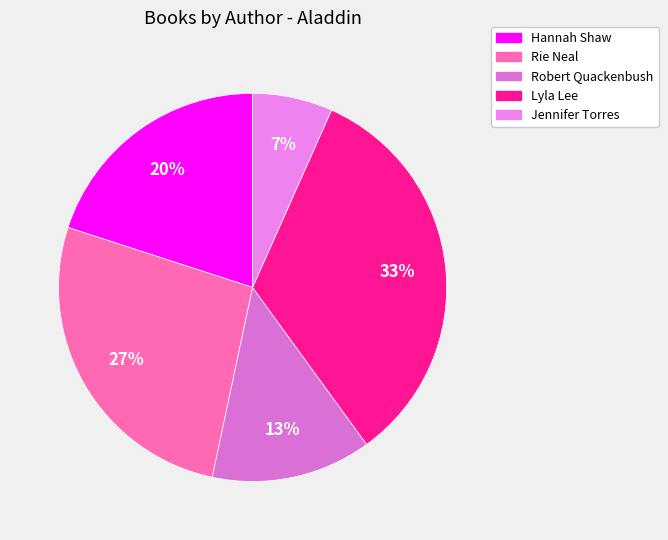

The Lyla Lee slice represents 33% of the pie. True or false?

True